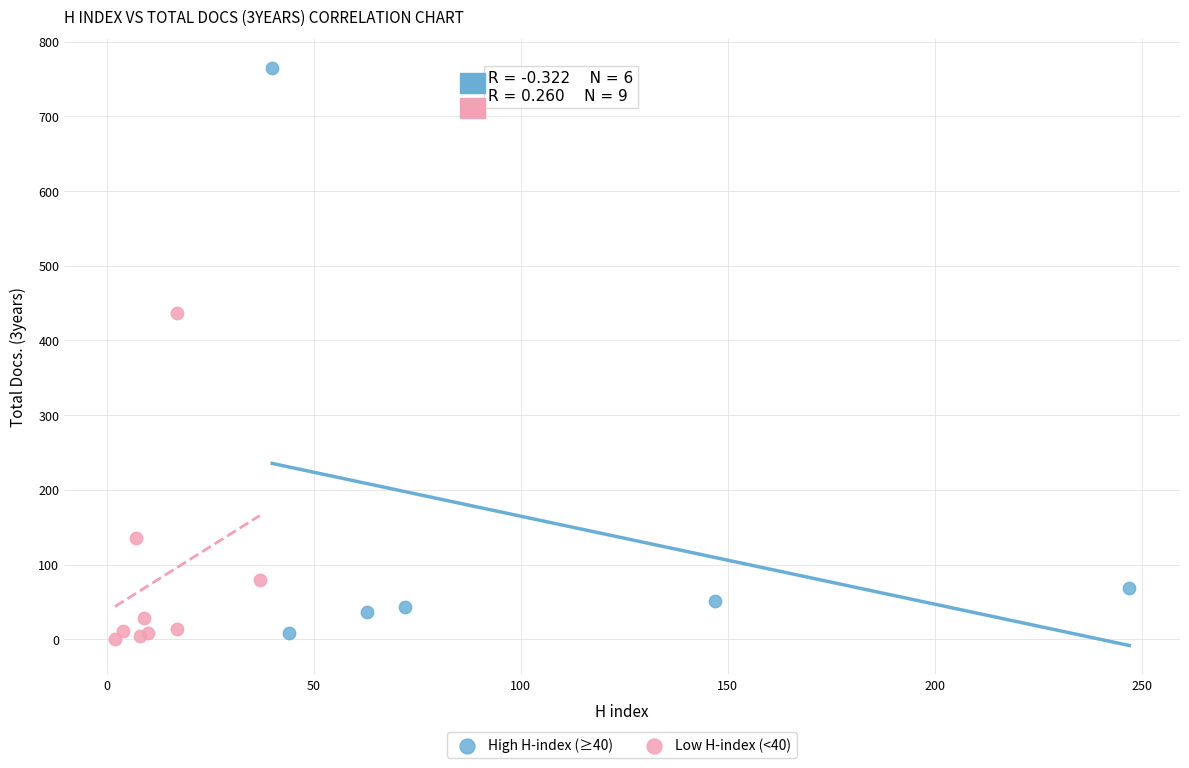

Which series has the widest spread of Y values?

High H-index (≥40)